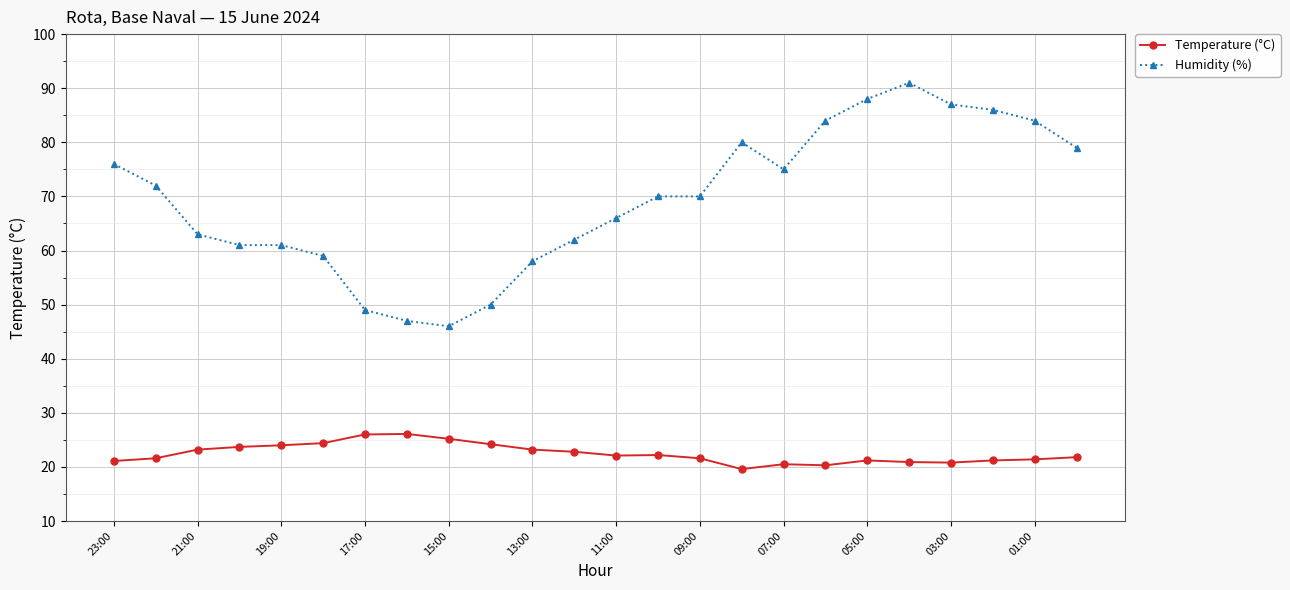

Which series has the largest total across all categories?

Humidity (%)